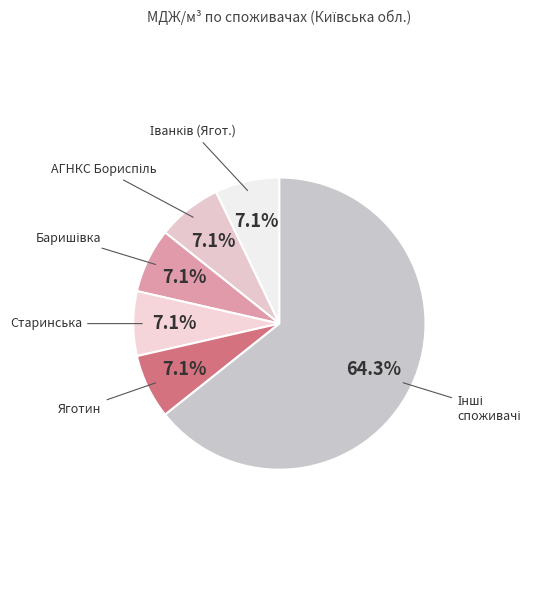

Combined, do Яготин and Старинська account for over 50%?

No